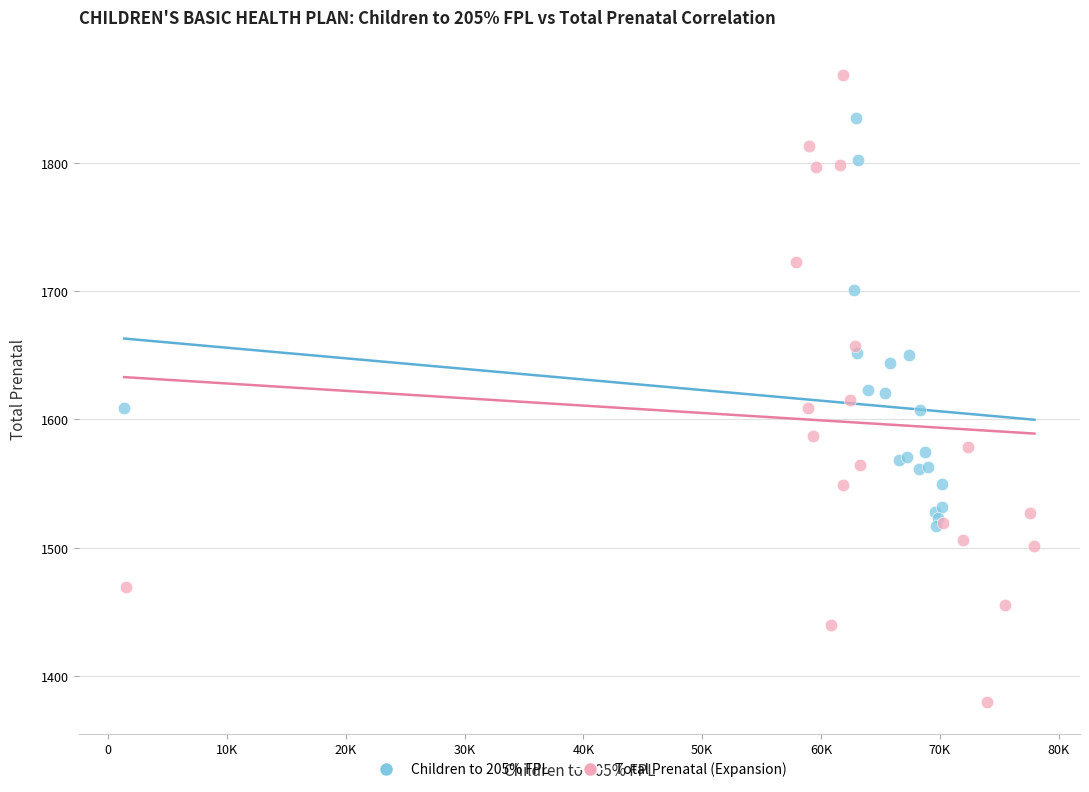

Which series contains the lowest Y value?

Total Prenatal (Expansion)